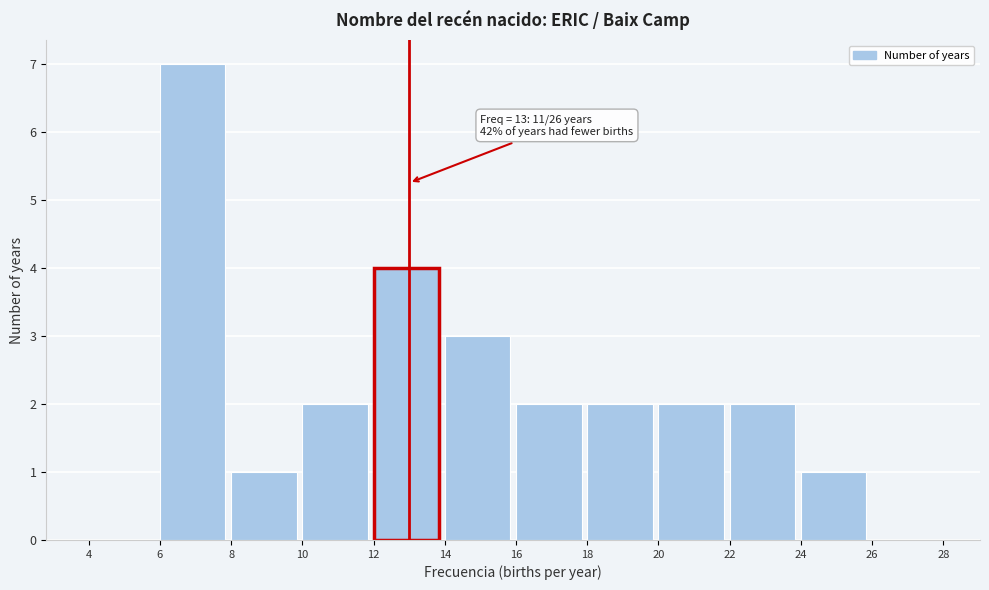

Over which range of the x-axis is the bar tallest?

6 to 8